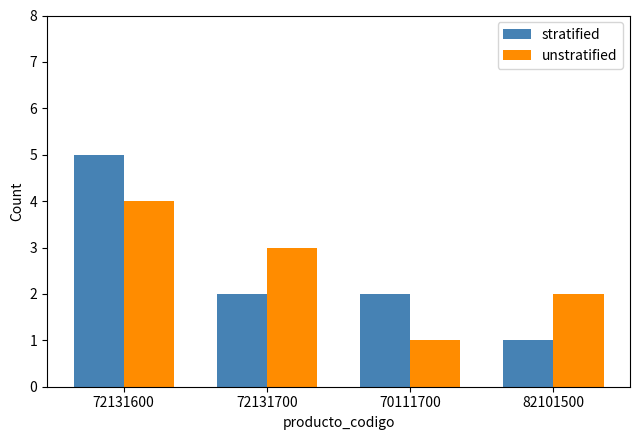

Between 72131600 and 72131700, which series saw the biggest shift?

stratified